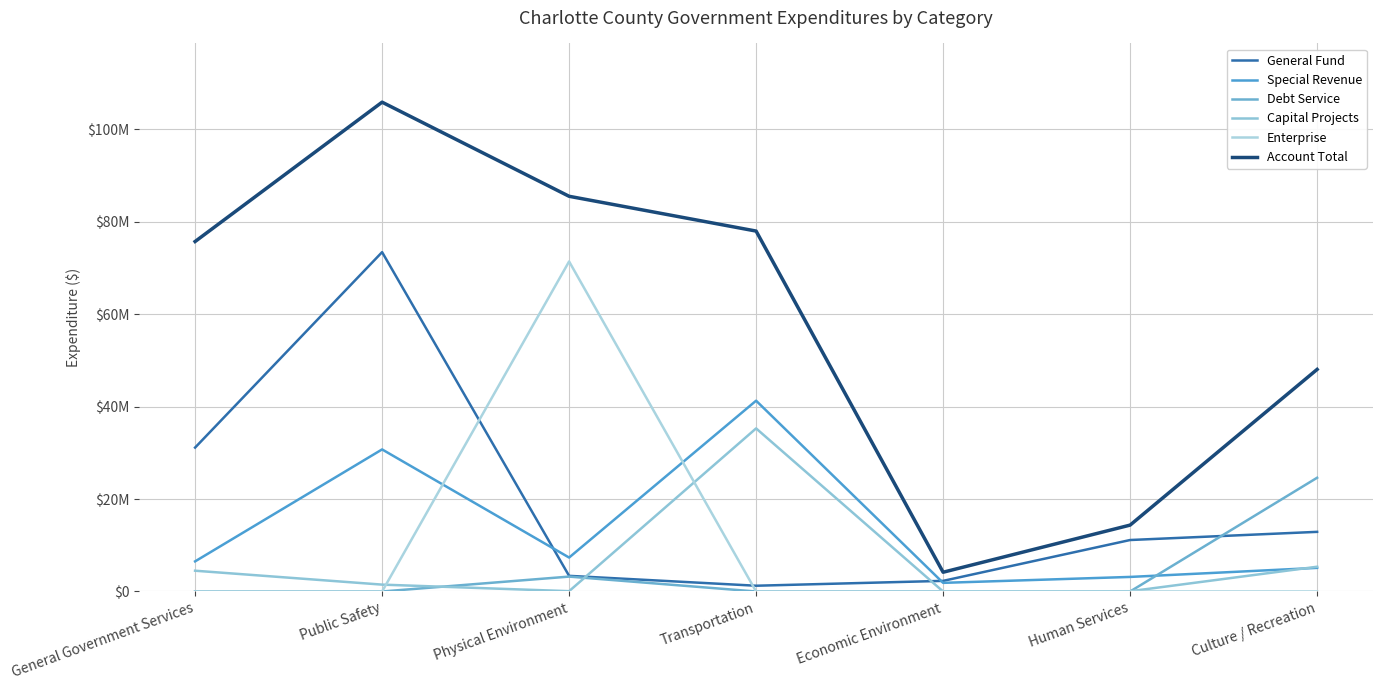

Does the chart have visible grid lines?

Yes